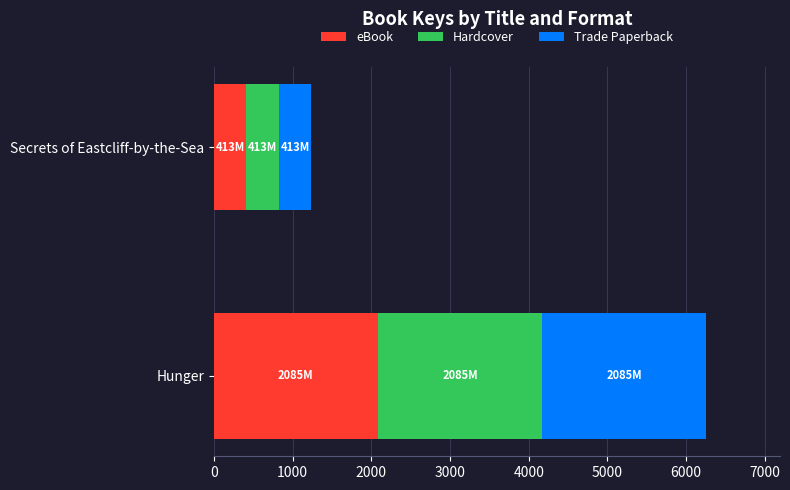

Is it true that eBook equals 2084.5 at Hunger?

True